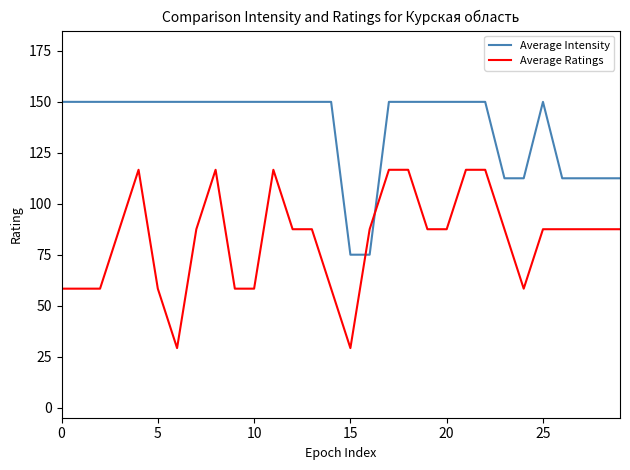

Rank the series by their average value, from highest to lowest.

Average Intensity, Average Ratings